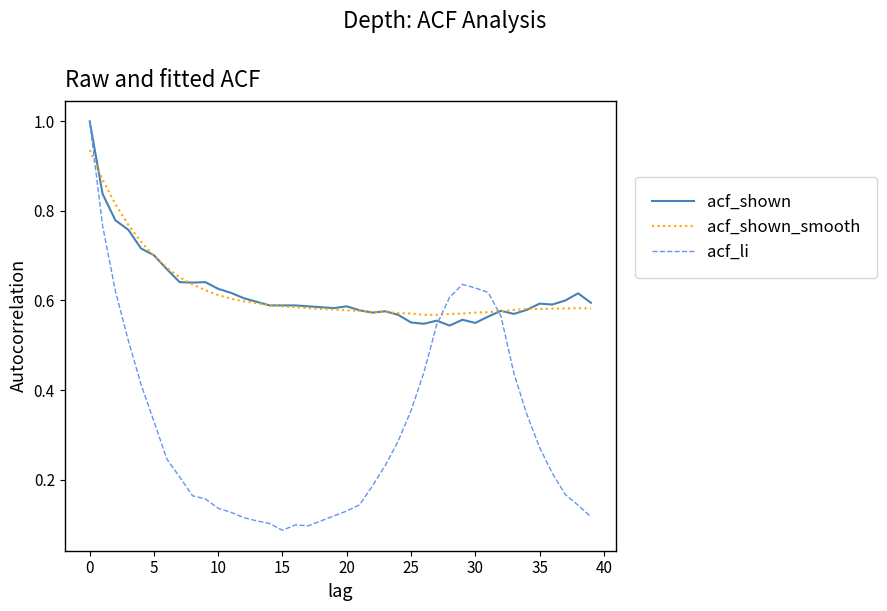

Which series has the largest range (max minus min)?

acf_li